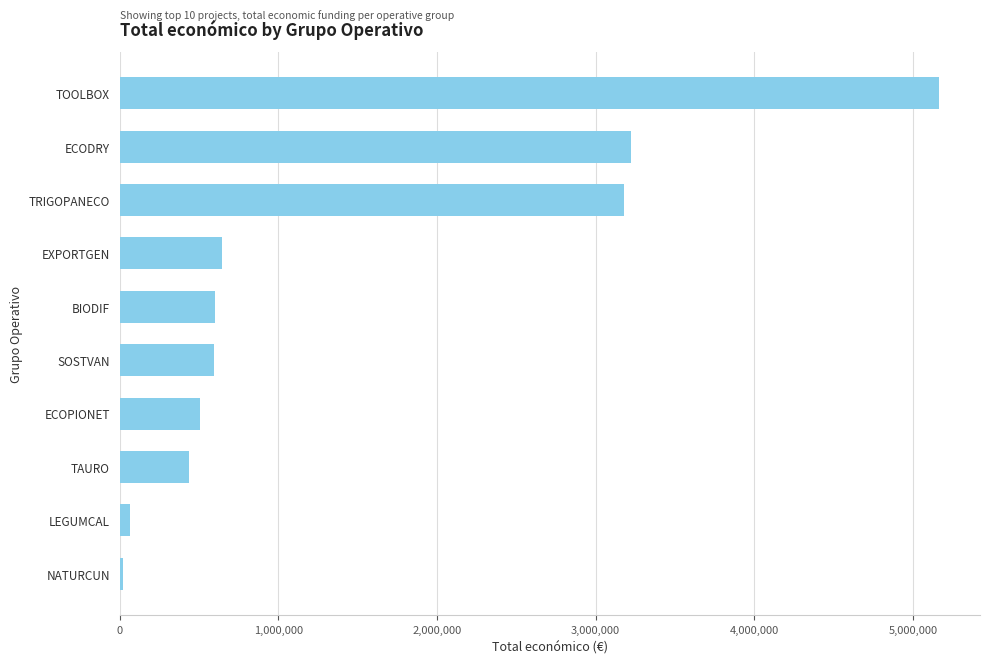

True or false: the data shows 440317 at TAURO.

True